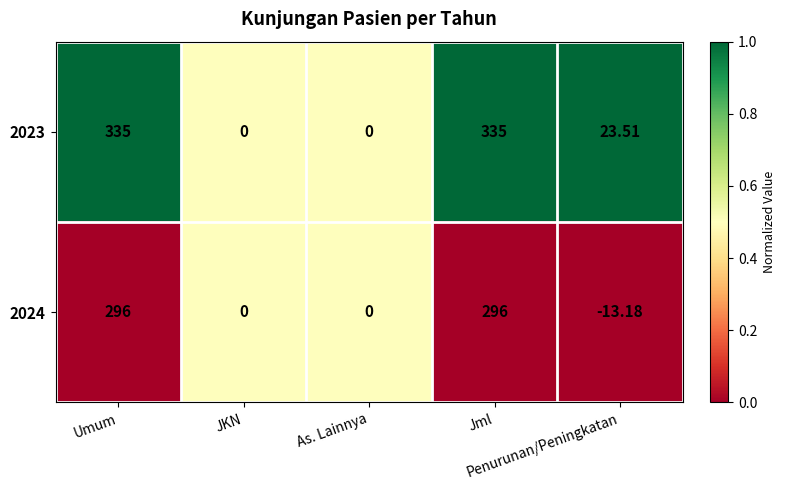

How many data points in 2023 are less than 23?

2